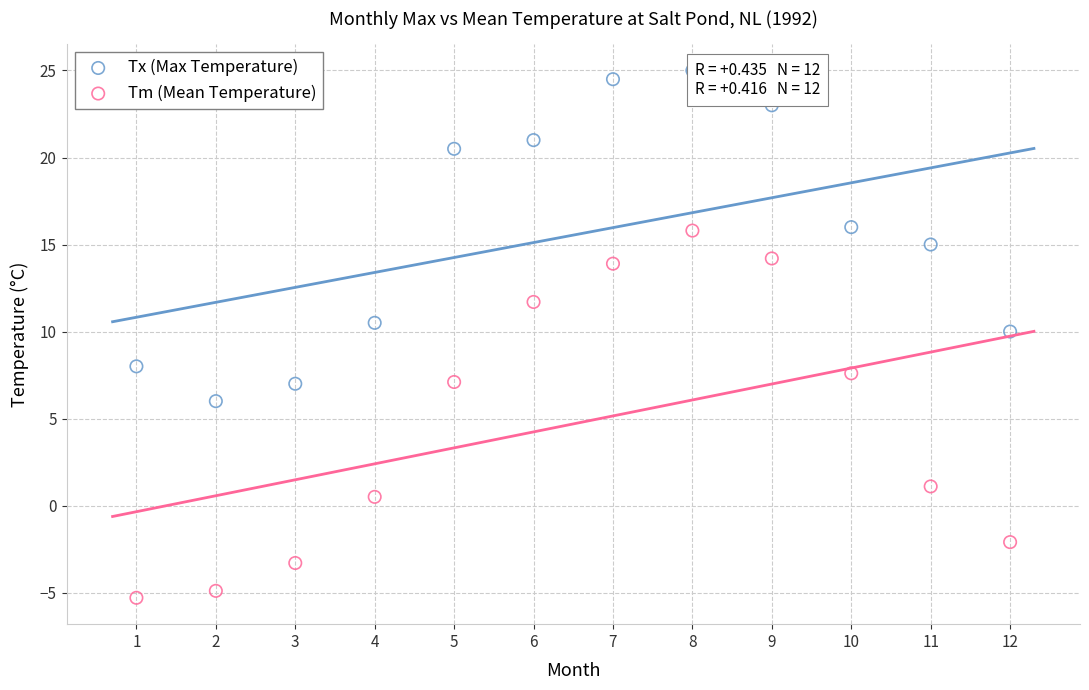

Which series reaches the maximum Y coordinate?

Tx (Max Temperature)